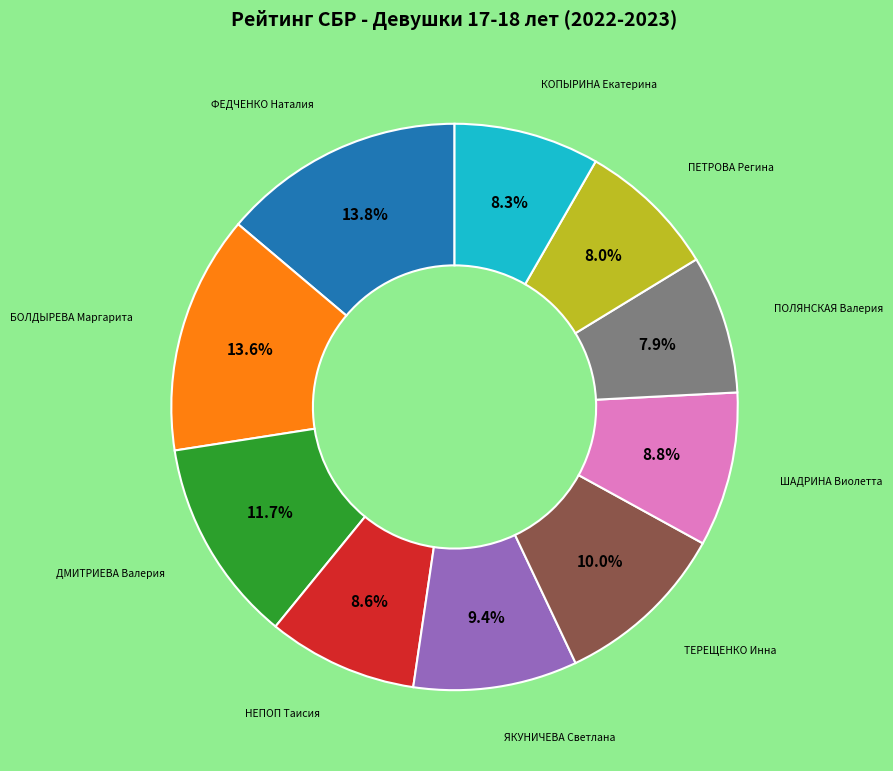

Is there any slice that represents more than half of the pie?

No